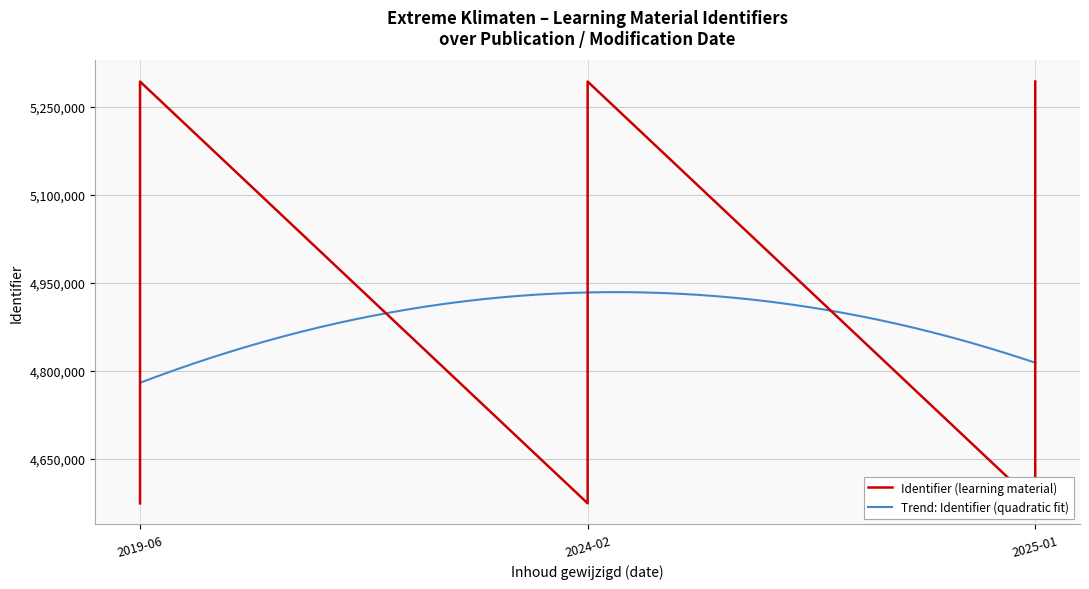

The value at 2019-06-12 is 4574538. True or false?

True